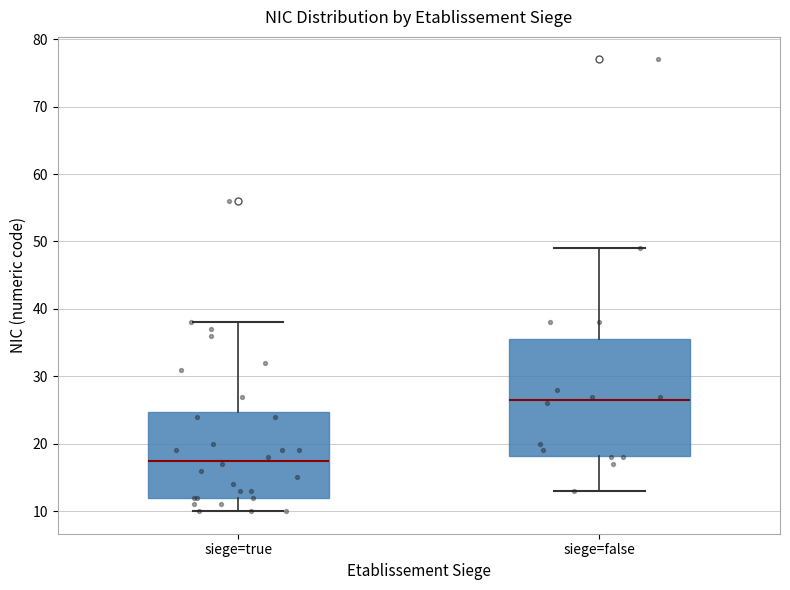

Reading left to right, read every box against the y-axis: the position of its median line, the range the box covers, and the ends of its whiskers. The values are not printed on the chart, so give them approximately, as read against the axis.

siege=true: median 18, box 12 to 25, whiskers 10 to 38
siege=false: median 27, box 18 to 36, whiskers 13 to 49